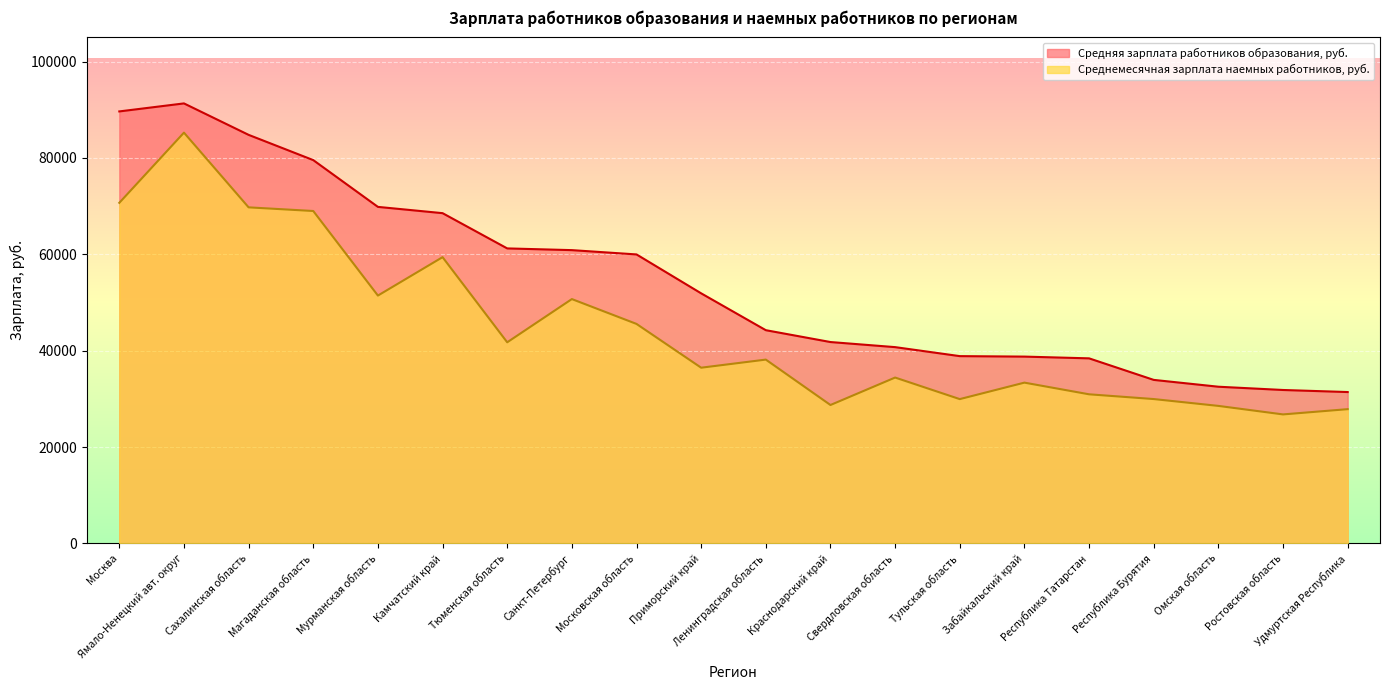

True or false: Средняя зарплата работников образования, руб. has a value of 31845.1 at Ростовская область.

True